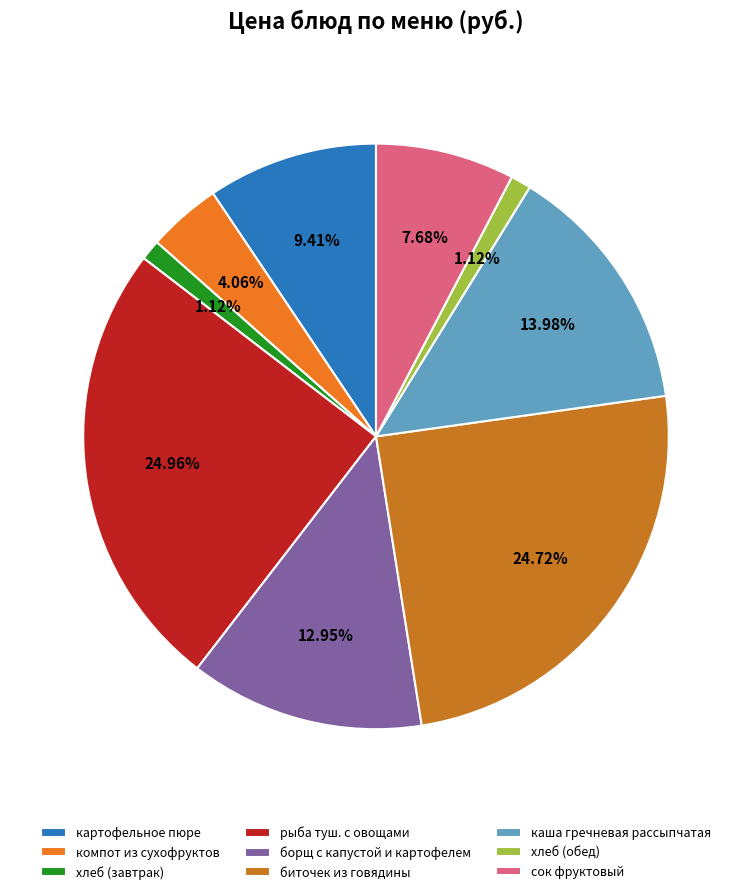

To the nearest percent, what portion does хлеб (обед) represent?

1%